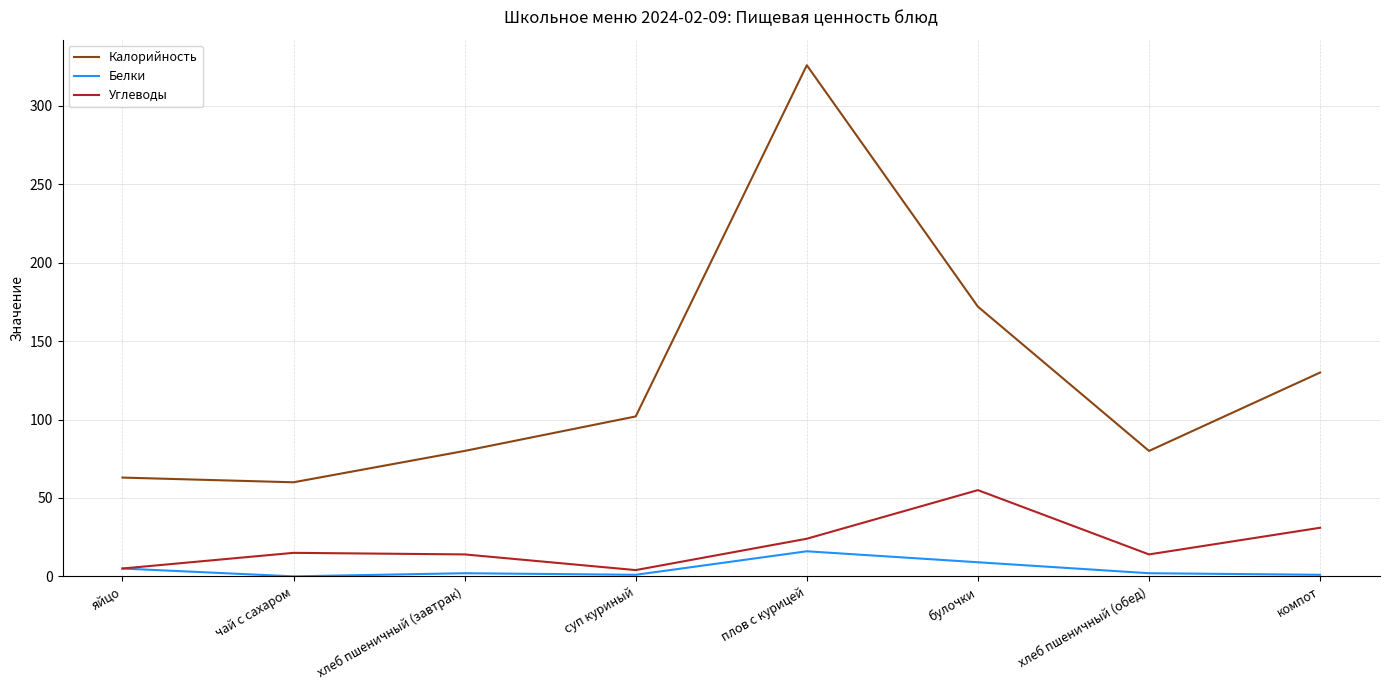

What is the spread (max minus min) of values at компот?

129